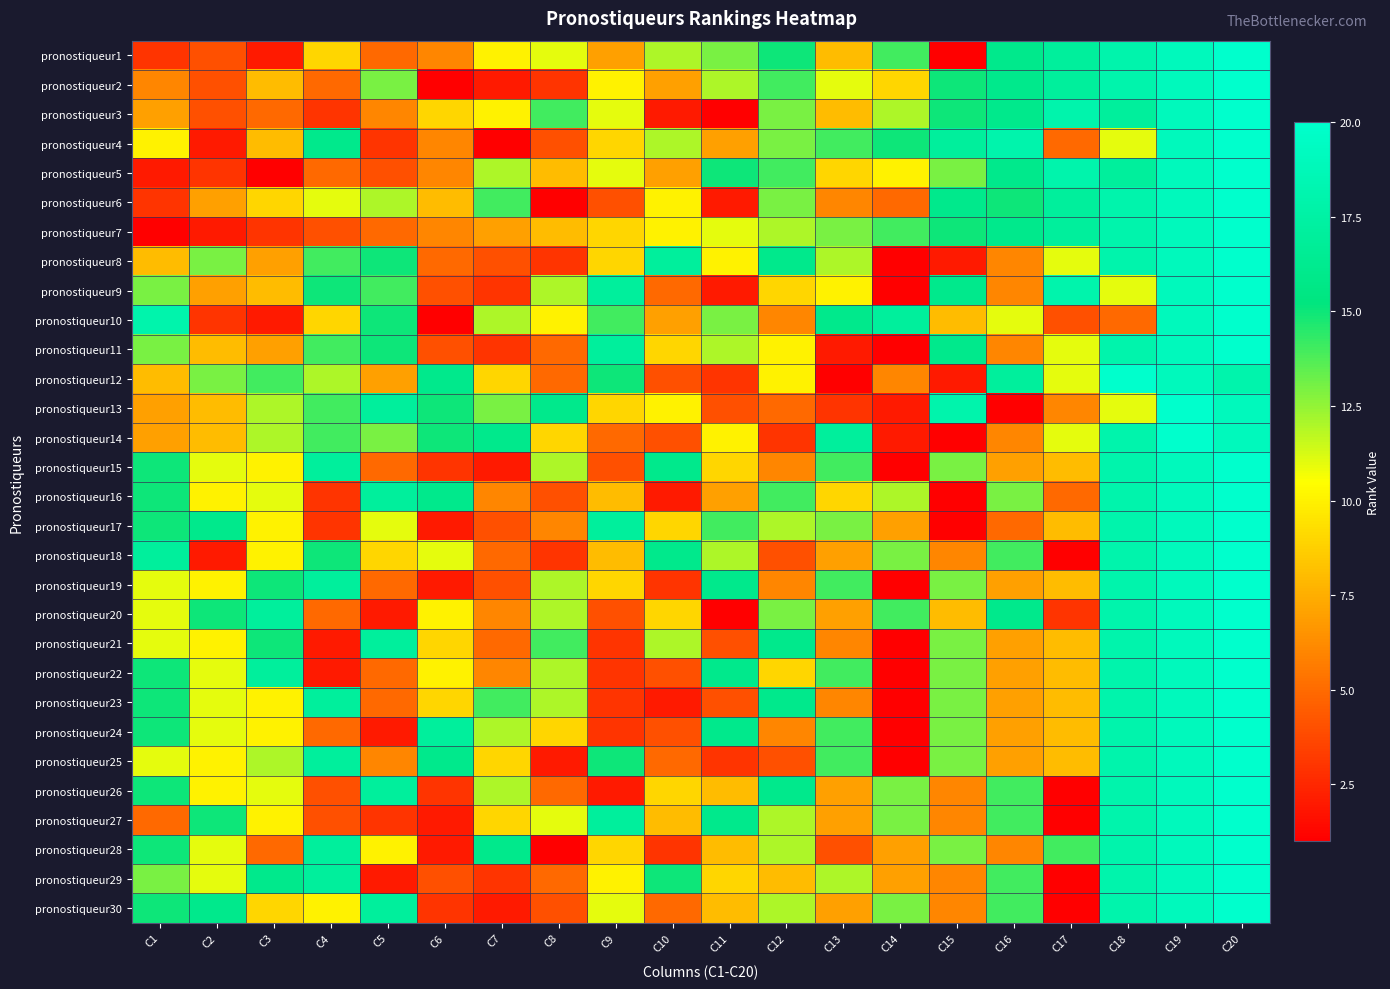

What is the greatest value displayed?

20